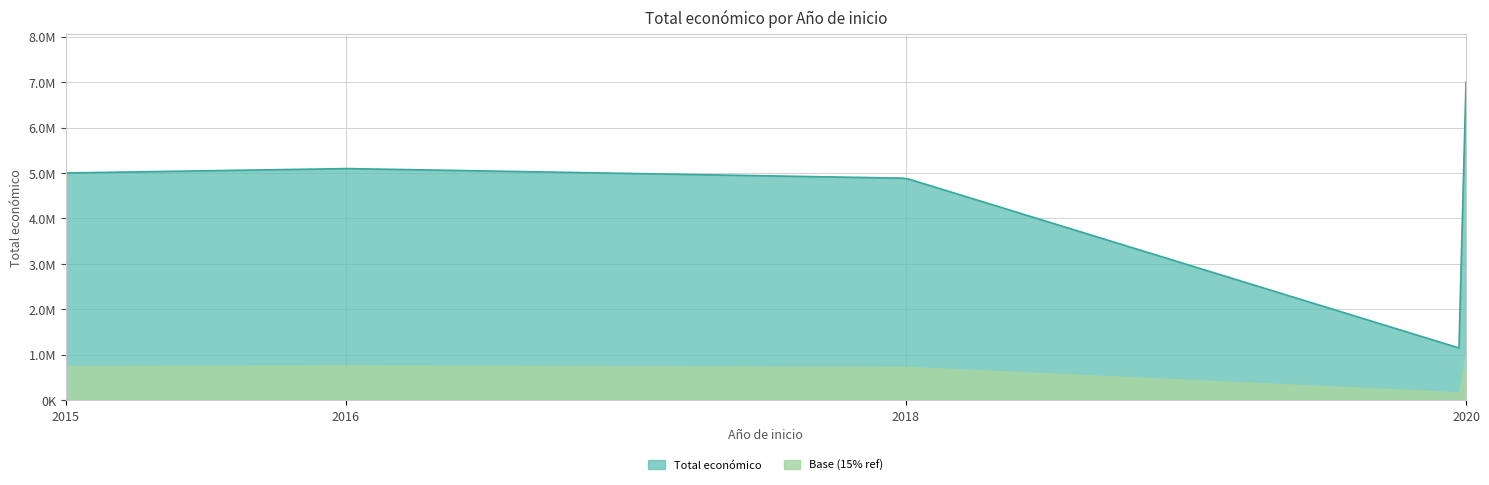

Is it true that the value at 2016 is 5096919?

True